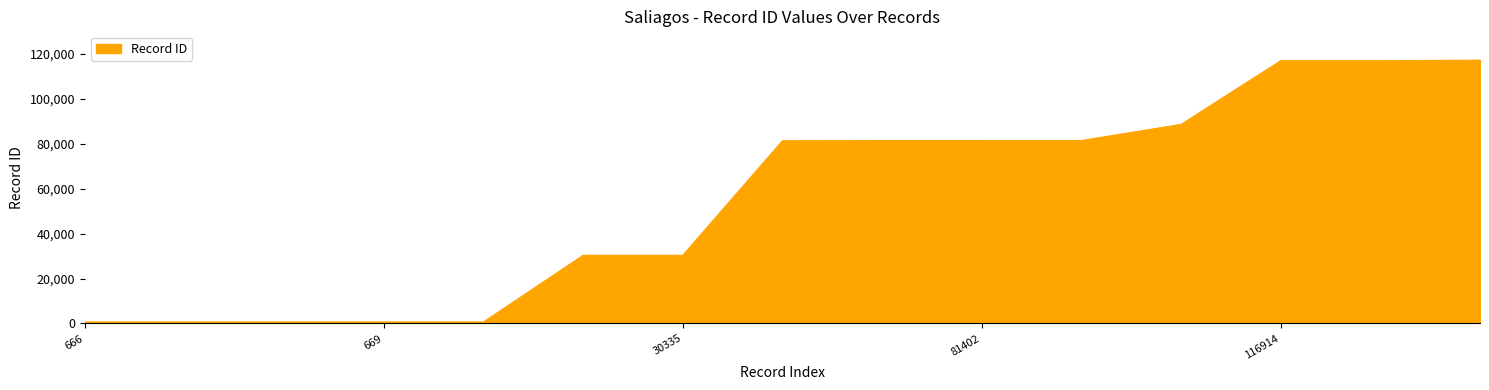

What is the difference between the second highest and second lowest values?

116248